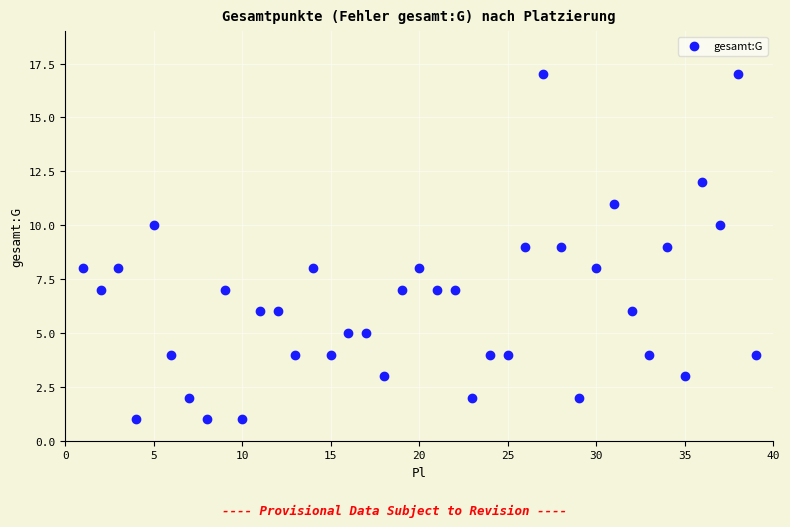

What is the range of Y values (max minus min)?

16